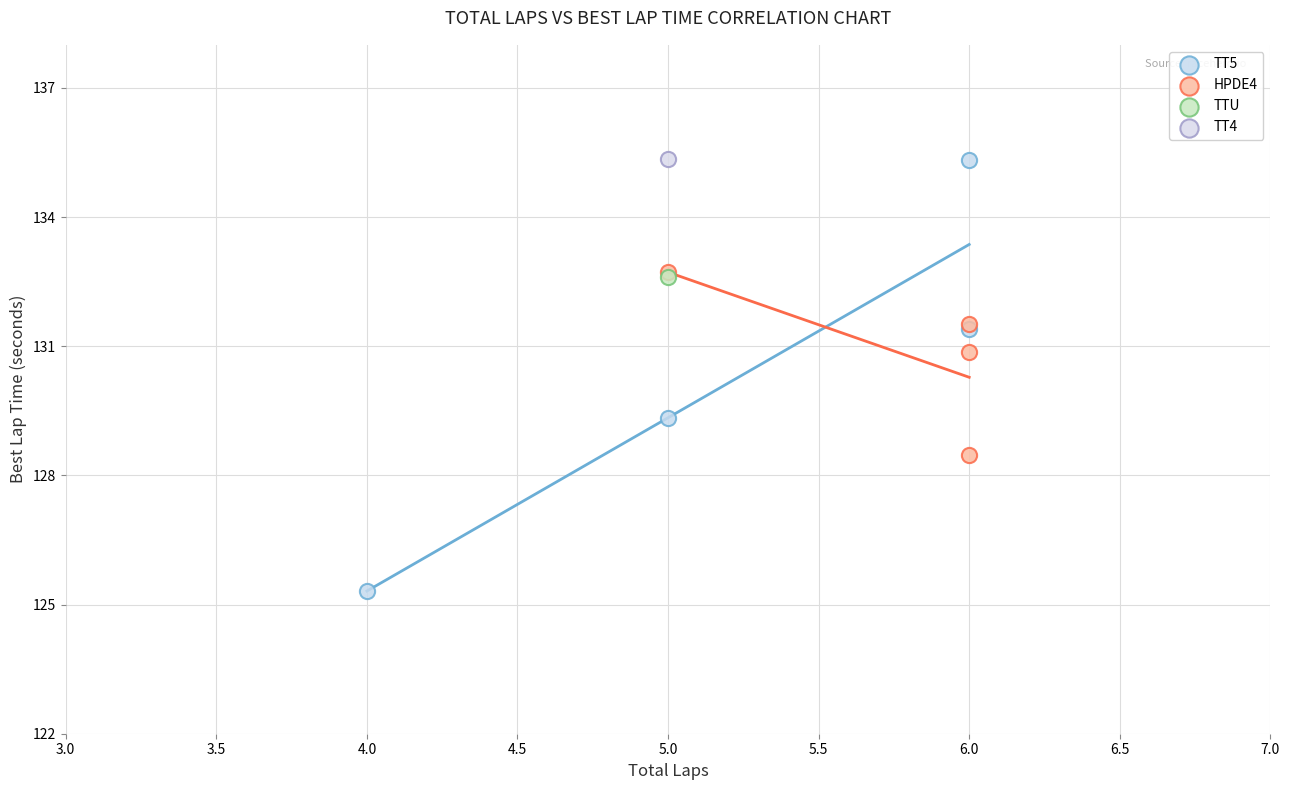

What are all the series names shown in the legend?

TT5, HPDE4, TTU, TT4